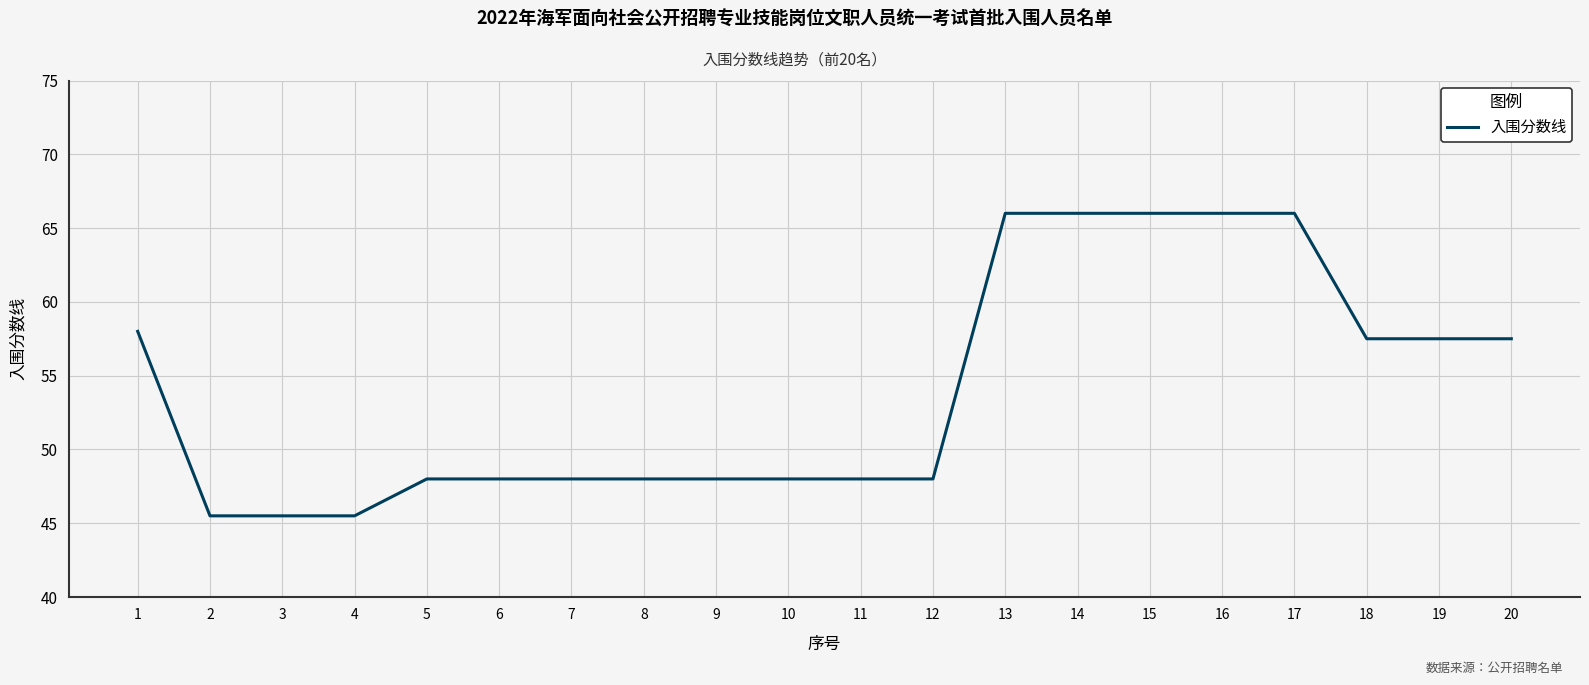

What is the sum of all values?

1081.0